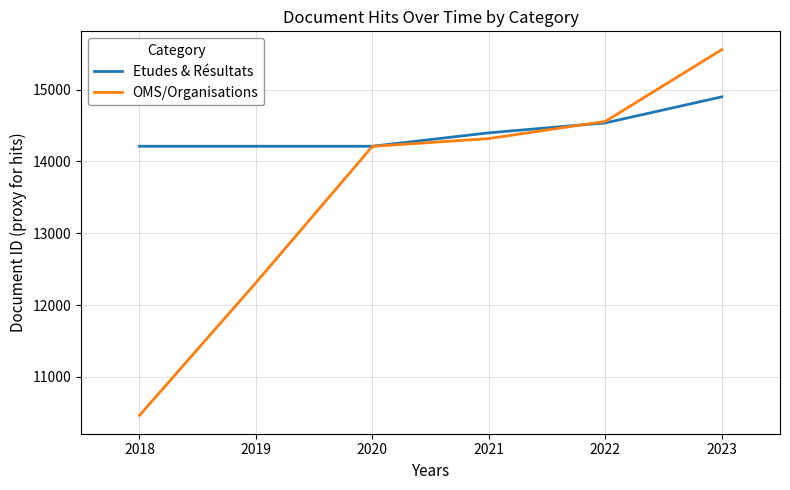

Reading right to left, transcribe all the data shown in this chart.

Etudes & Résultats: 14900	14537	14399	14212	14212	14212
OMS/Organisations: 15558	14558	14319	14210	12311	10462